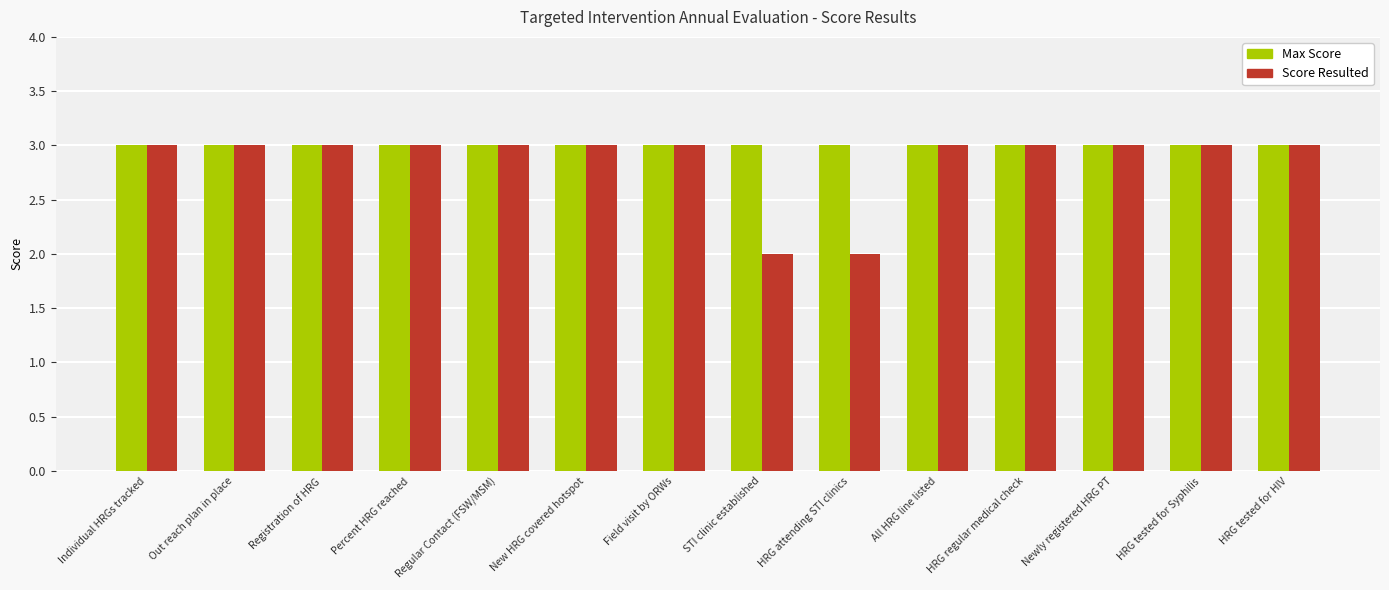

Reading right to left, what are all the values shown in this chart?

Max Score: HRG tested for HIV=3	HRG tested for Syphilis=3	Newly registered HRG PT=3	HRG regular medical check=3	All HRG line listed=3	HRG attending STI clinics=3	STI clinic established=3	Field visit by ORWs=3	New HRG covered hotspot=3	Regular Contact (FSW/MSM)=3	Percent HRG reached=3	Registration of HRG=3	Out reach plan in place=3	Individual HRGs tracked=3
Score Resulted: HRG tested for HIV=3	HRG tested for Syphilis=3	Newly registered HRG PT=3	HRG regular medical check=3	All HRG line listed=3	HRG attending STI clinics=2	STI clinic established=2	Field visit by ORWs=3	New HRG covered hotspot=3	Regular Contact (FSW/MSM)=3	Percent HRG reached=3	Registration of HRG=3	Out reach plan in place=3	Individual HRGs tracked=3